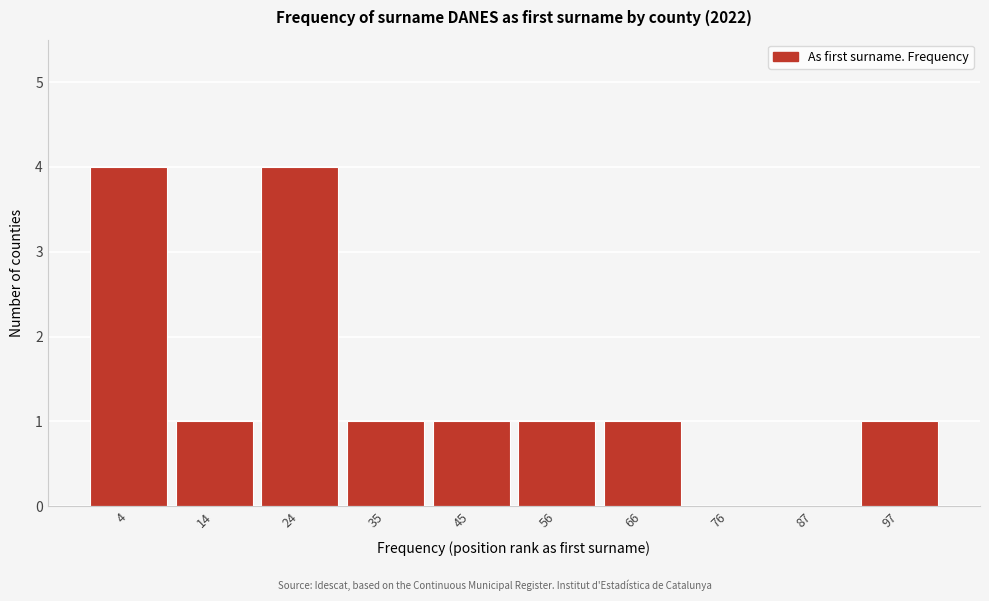

Reading left to right, transcribe all the data shown in this chart.

4=4	14=1	24=4	35=1	45=1	56=1	66=1	76=0	87=0	97=1